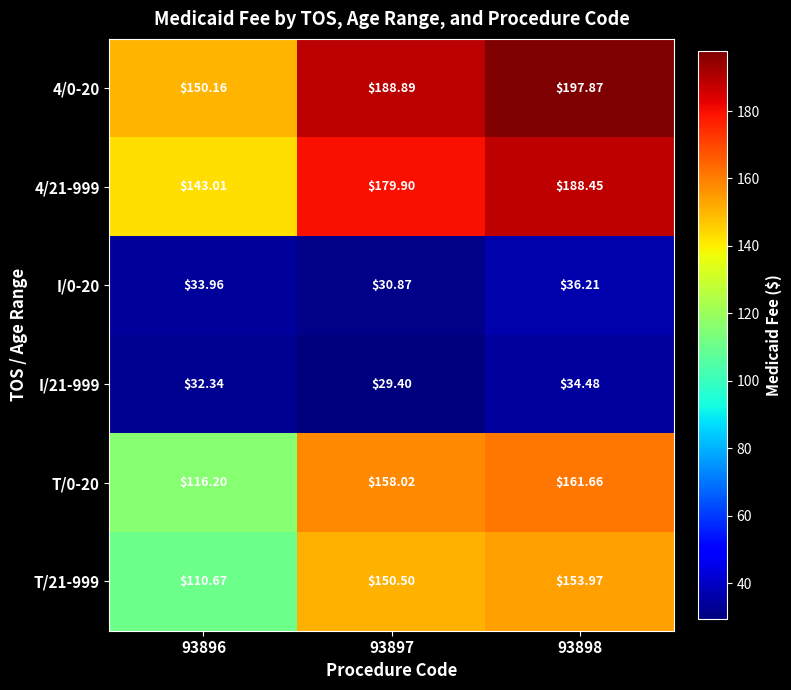

Is the value of 4/0-20 at 93898 greater than the value of T/21-999 at 93896?

Yes